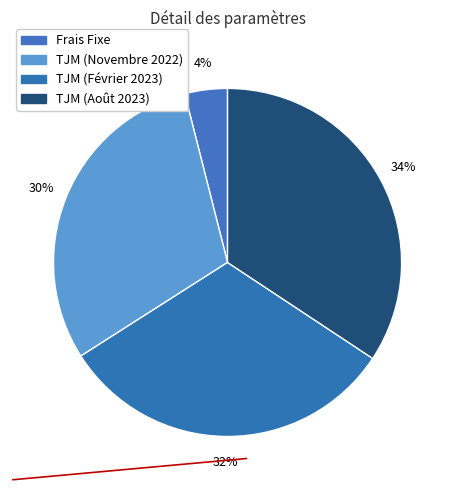

What percentage is the TJM (Février 2023) slice, to the nearest percent?

32%